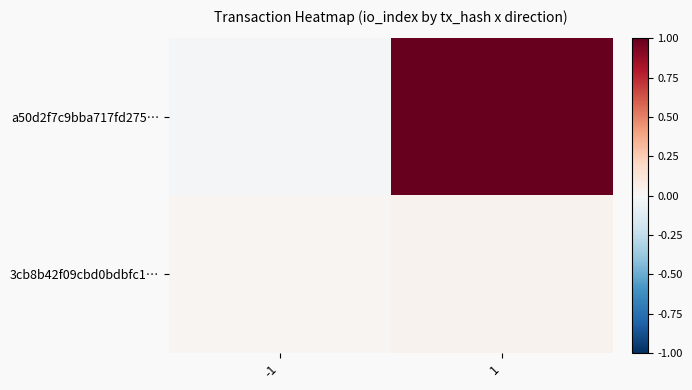

What is the total value across all series at 1?

1.0